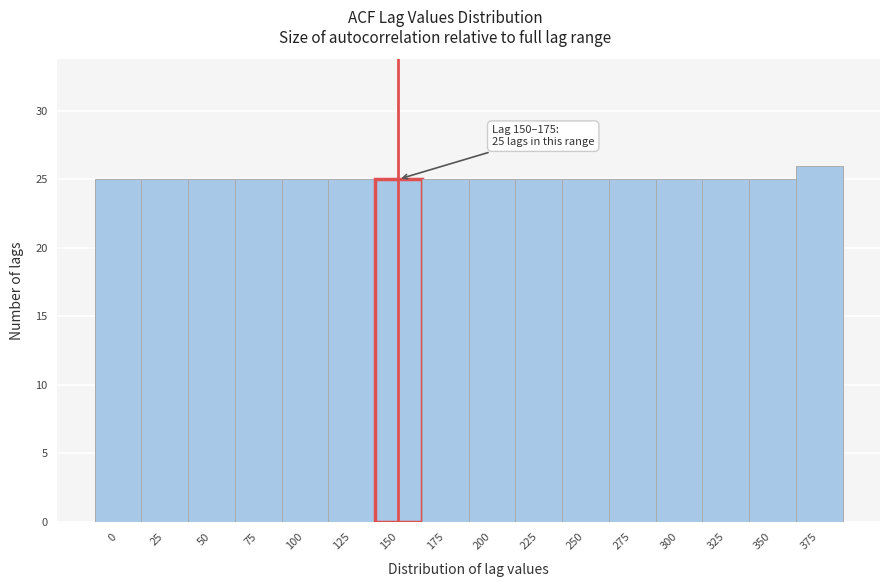

Reading right to left, extract all data points from this chart.

375=26	350=25	325=25	300=25	275=25	250=25	225=25	200=25	175=25	150=25	125=25	100=25	75=25	50=25	25=25	0=25